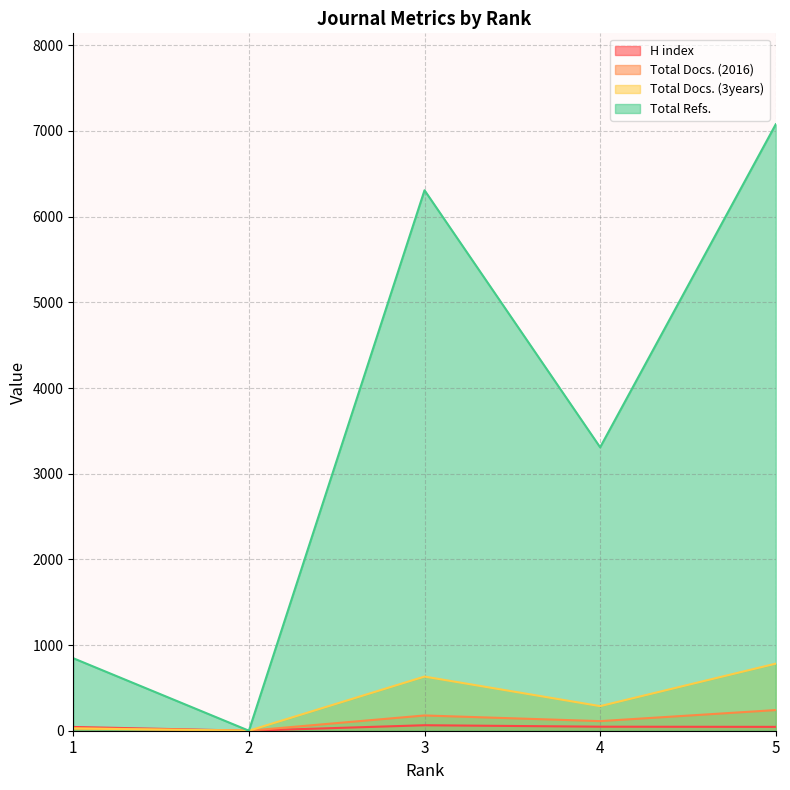

Where is the first local maximum for Total Docs. (3years)?

3